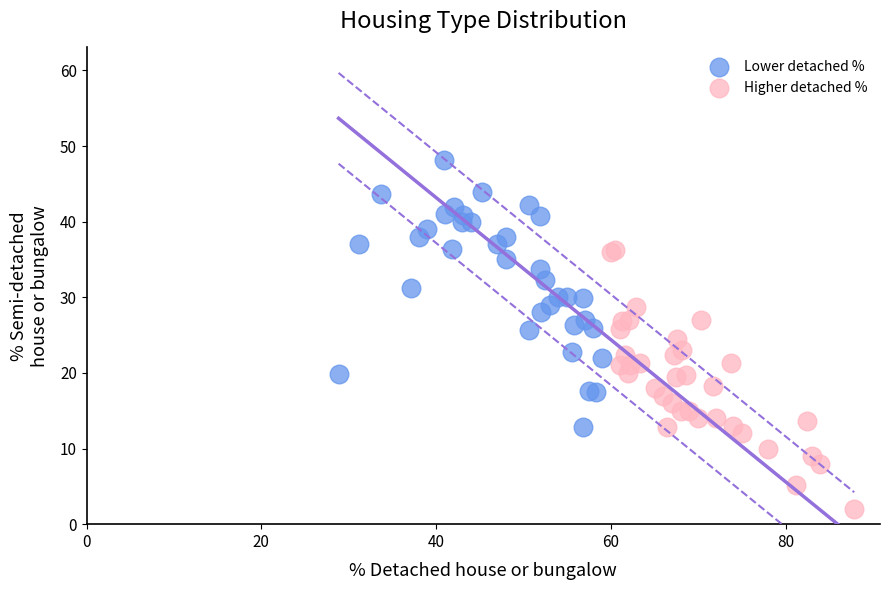

Which series reaches the minimum Y coordinate?

Higher detached %